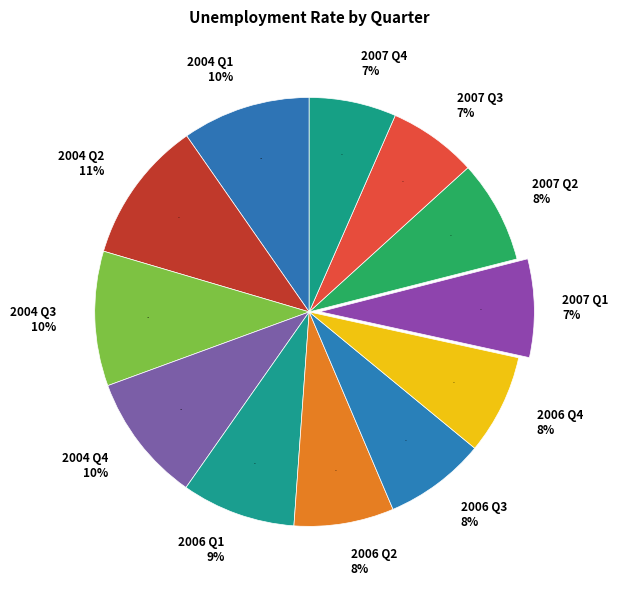

Rank the categories by value from highest to lowest.

2004 Q2, 2004 Q3, 2004 Q1, 2004 Q4, 2006 Q1, 2007 Q2, 2006 Q3, 2006 Q2, 2006 Q4, 2007 Q1, 2007 Q3, 2007 Q4